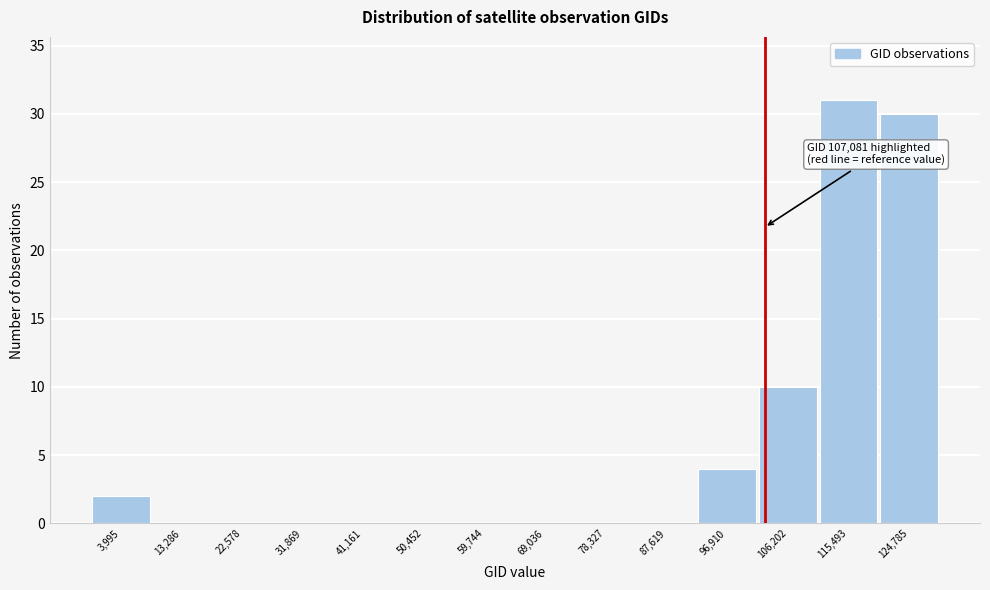

Reading left to right, list all the values displayed in this chart.

3,995=2	13,286=0	22,578=0	31,869=0	41,161=0	50,452=0	59,744=0	69,036=0	78,327=0	87,619=0	96,910=4	106,202=10	115,493=31	124,785=30